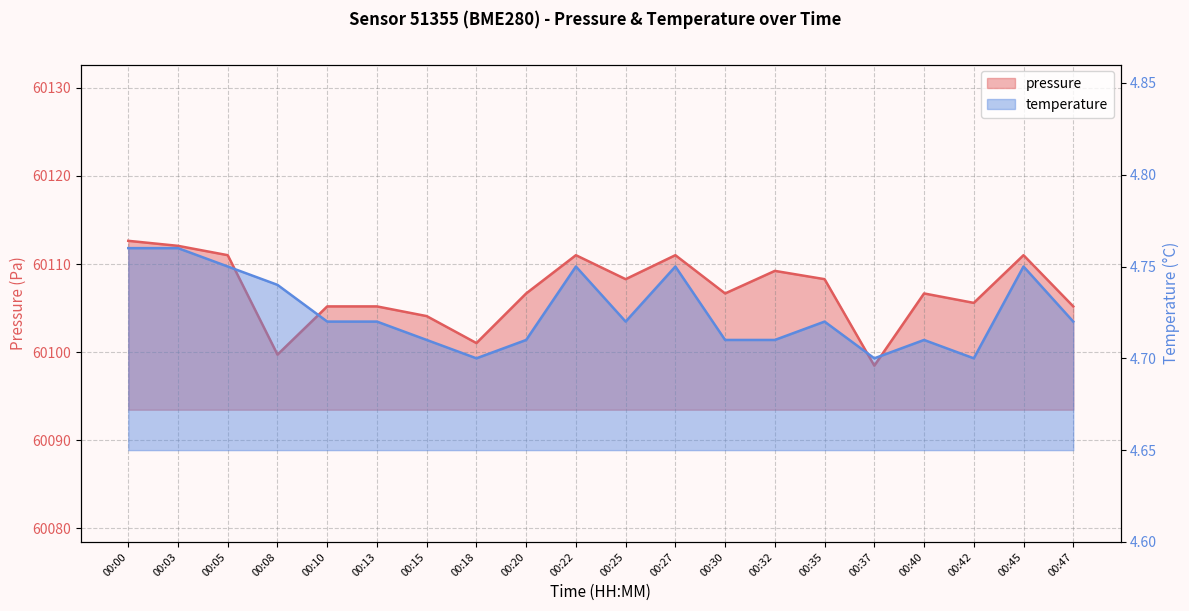

What is the value of the pressure point at the 4th from the left?

60099.7